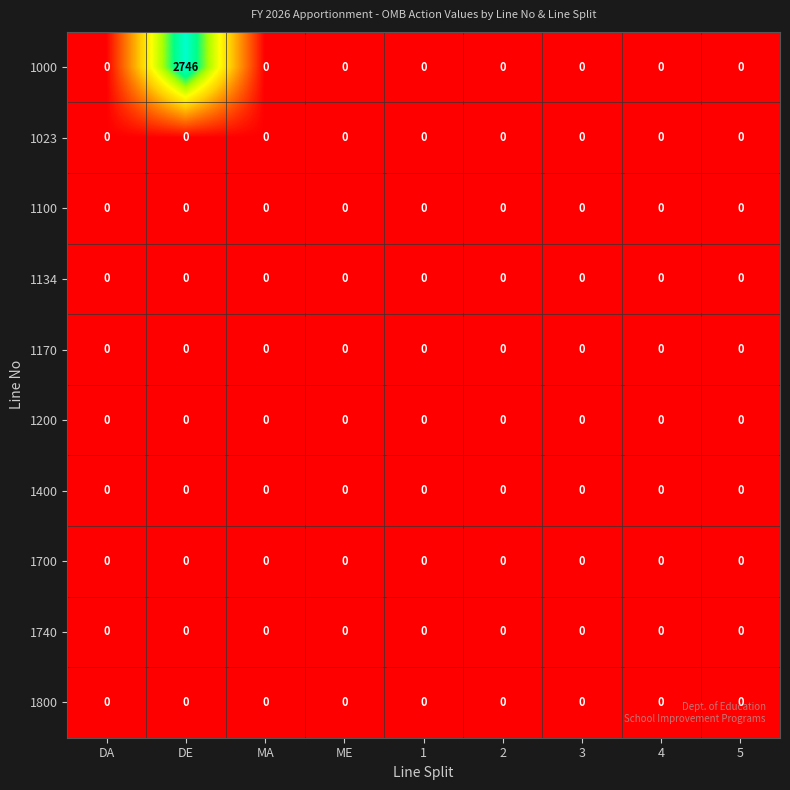

Which label corresponds to the largest value in the chart?

DE